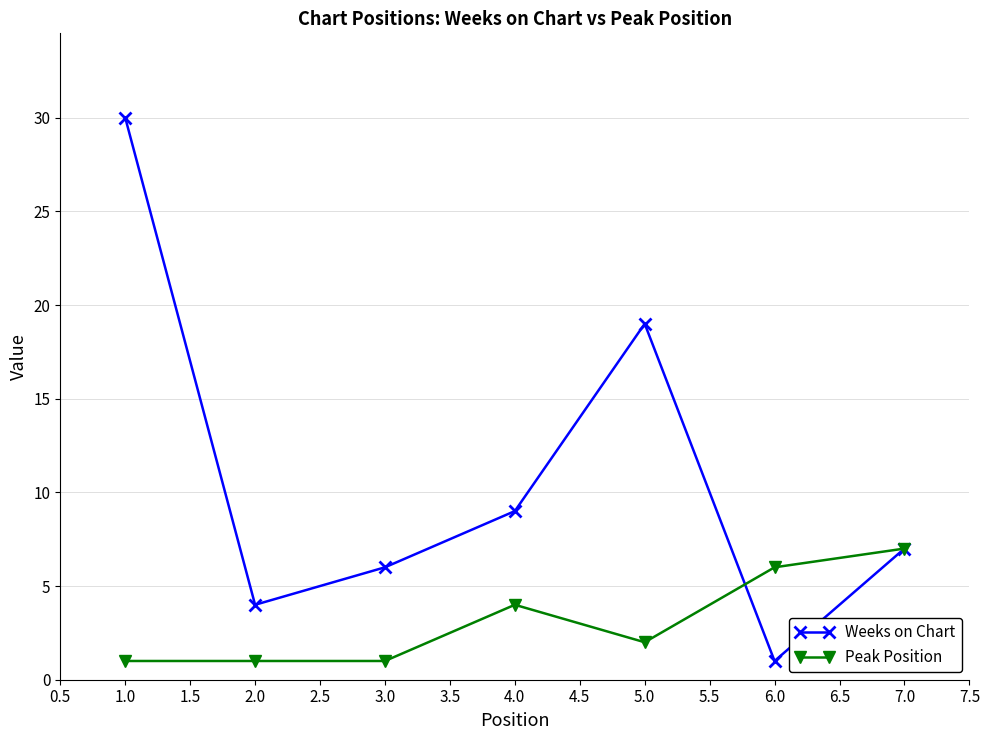

What is the label of the 5th point from the left?

5.0